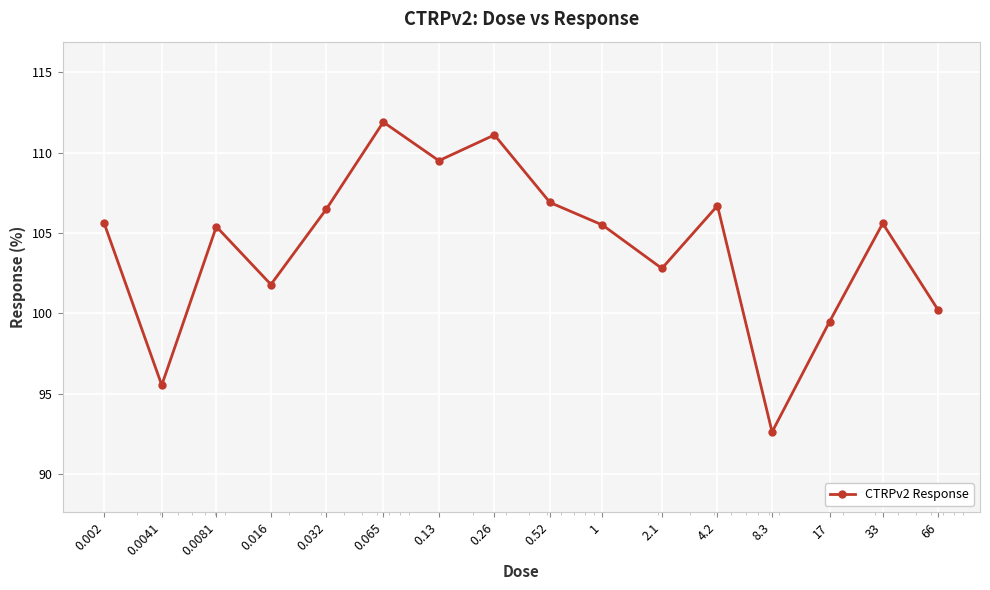

What is the value of the 12th point from the left?

106.7